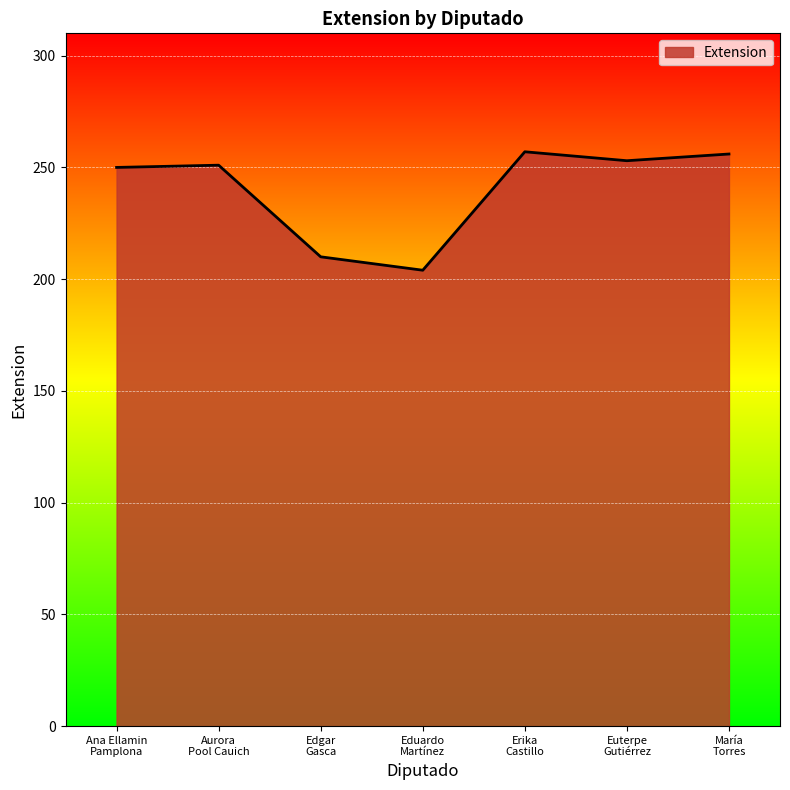

Read the value at Eduardo
Martínez.

204